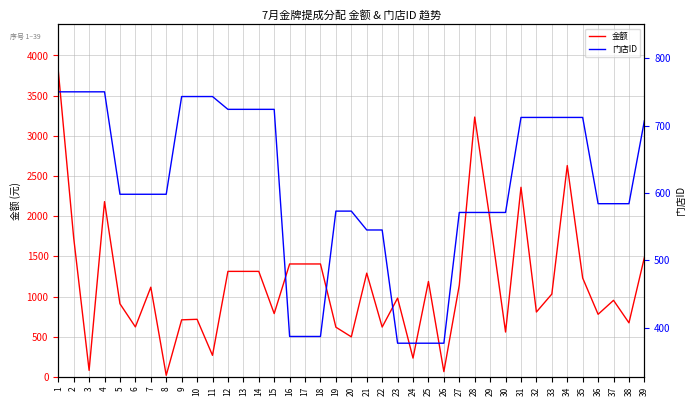

How many lines are shown in the chart?

2